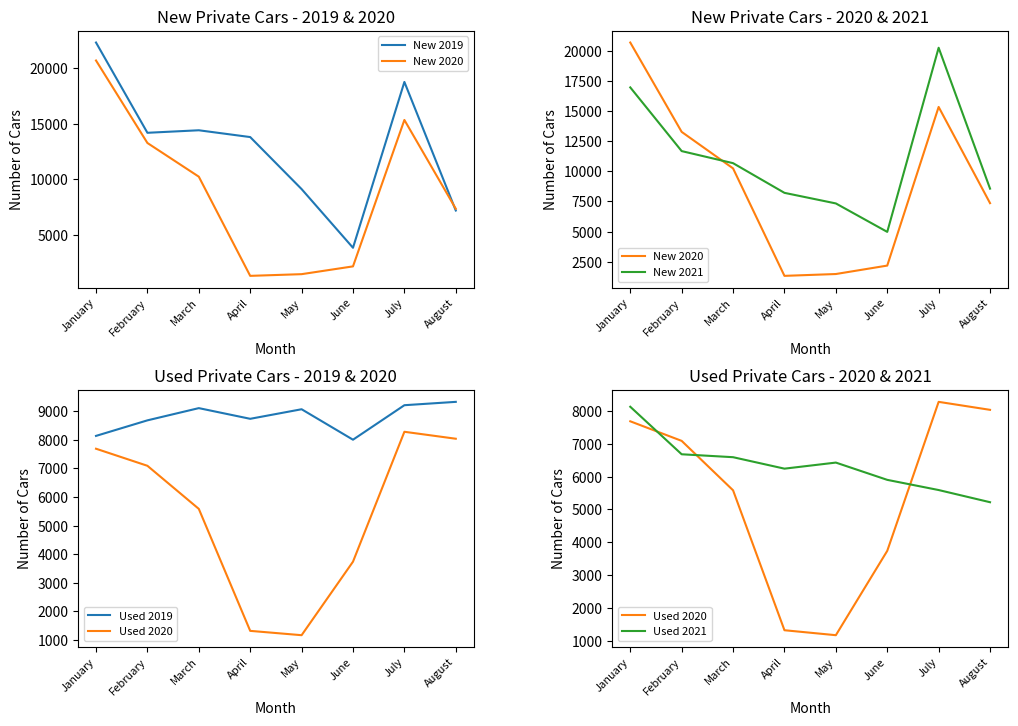

Between which two adjacent categories do Used 2021 and New 2019 first intersect?

May and June